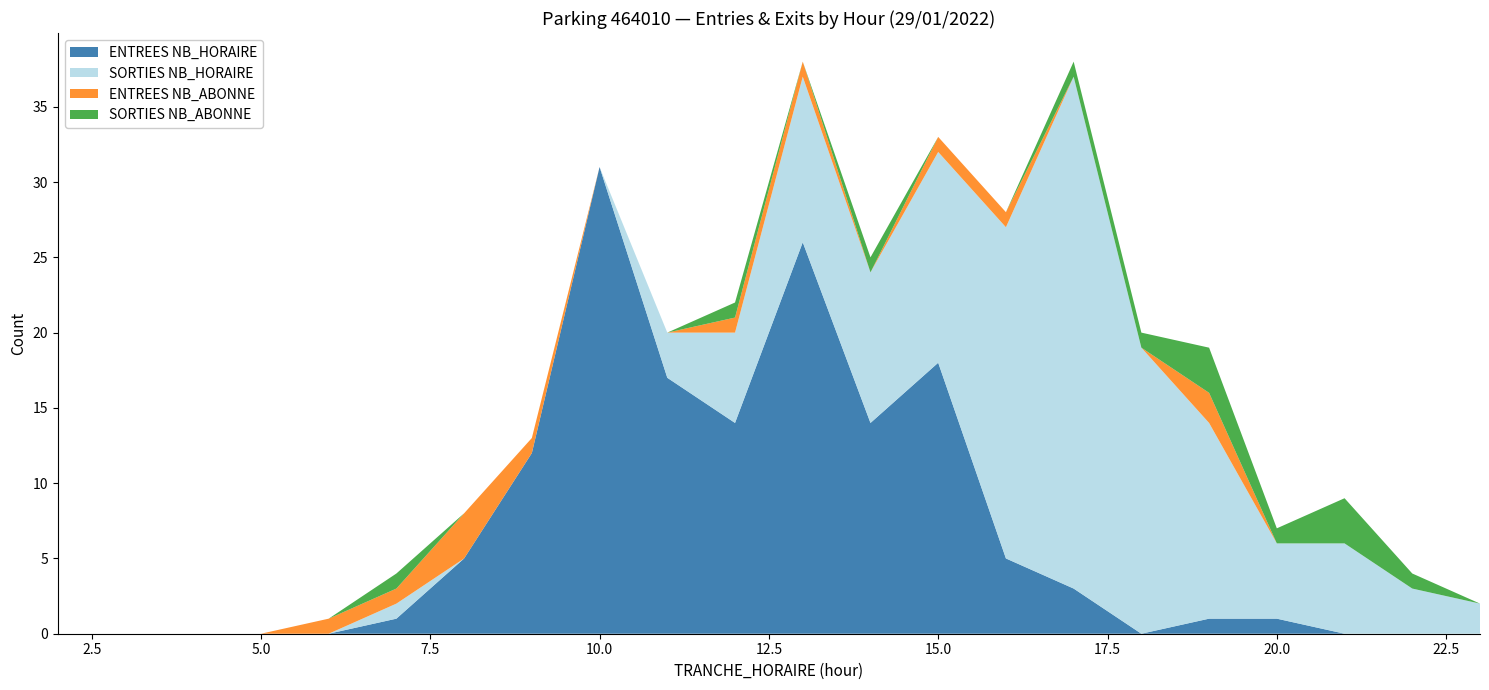

Reading right to left, list all the values displayed in this chart.

ENTREES NB_HORAIRE: 0	0	0	1	1	0	3	5	18	14	26	14	17	31	12	5	1	0	0	0	0	0
SORTIES NB_HORAIRE: 2	3	6	5	13	19	34	22	14	10	11	6	3	0	0	0	1	0	0	0	0	0
ENTREES NB_ABONNE: 0	0	0	0	2	0	0	1	1	0	1	1	0	0	1	3	1	1	0	0	0	0
SORTIES NB_ABONNE: 0	1	3	1	3	1	1	0	0	1	0	1	0	0	0	0	1	0	0	0	0	0